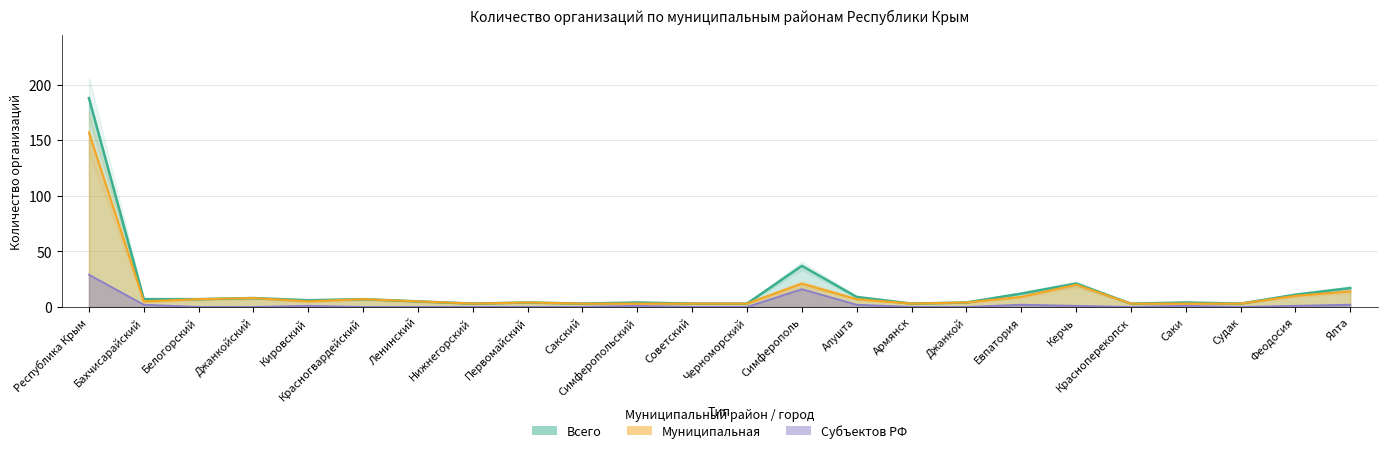

Which has a higher value, Симферополь or Судак?

Симферополь